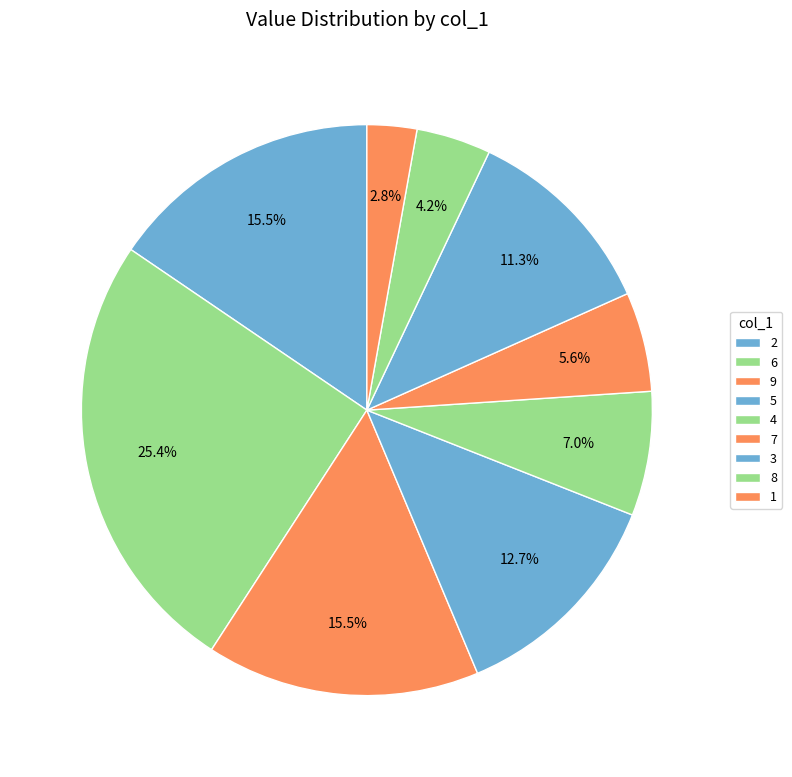

Is it true that 2 is 18% of the pie?

False